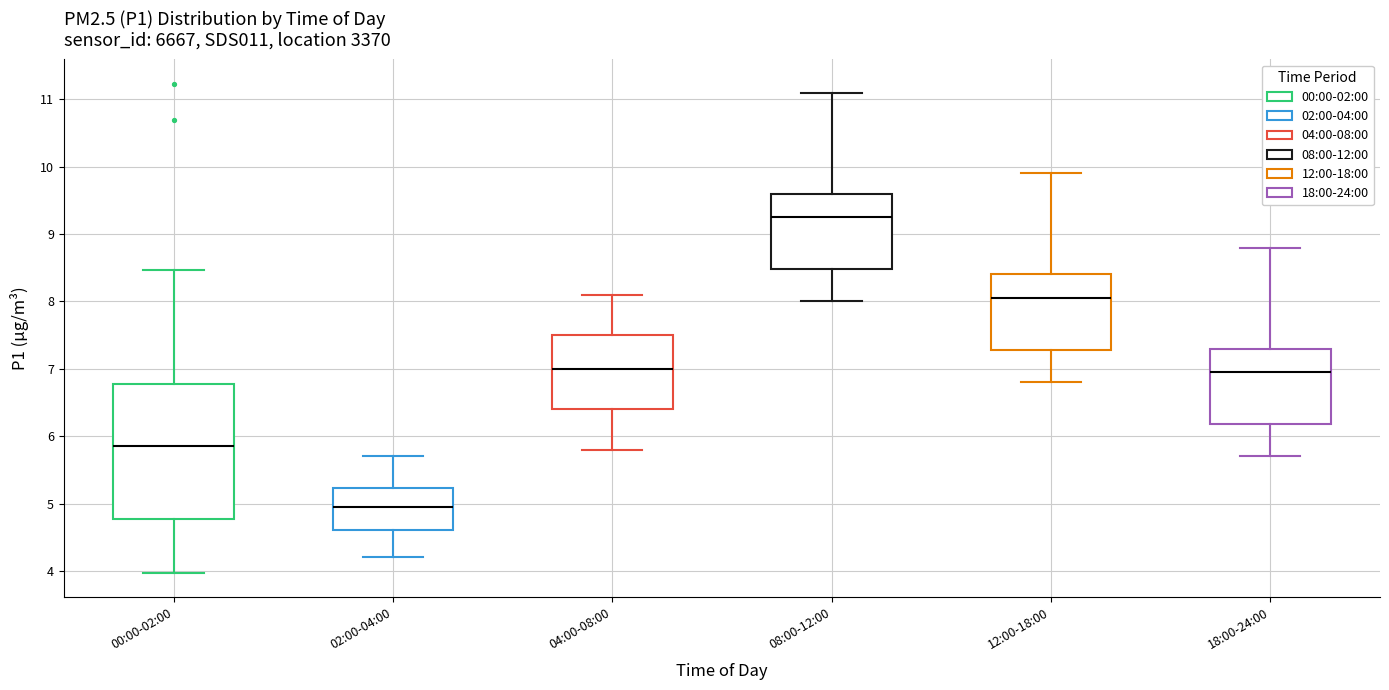

Where does the upper whisker of the box for 18:00-24:00 end on the y-axis? The values are not printed on the chart, so give them approximately, as read against the axis.

8.8